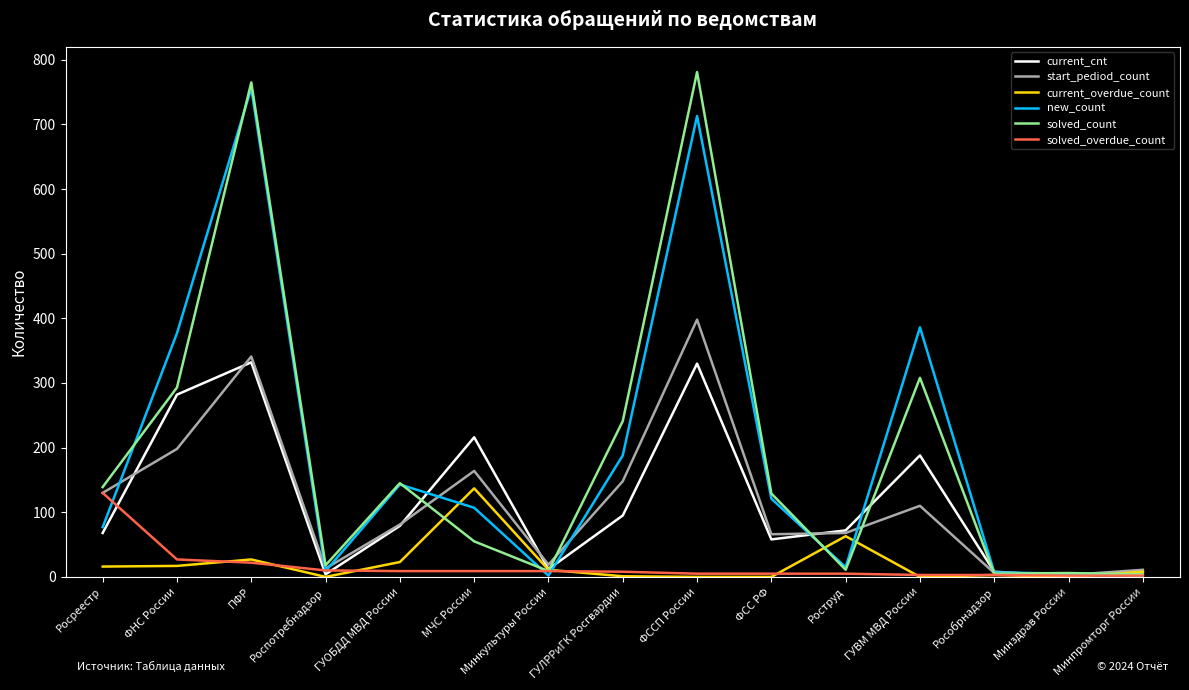

What is the spread (max minus min) of values at ГУОБДД МВД России?

136